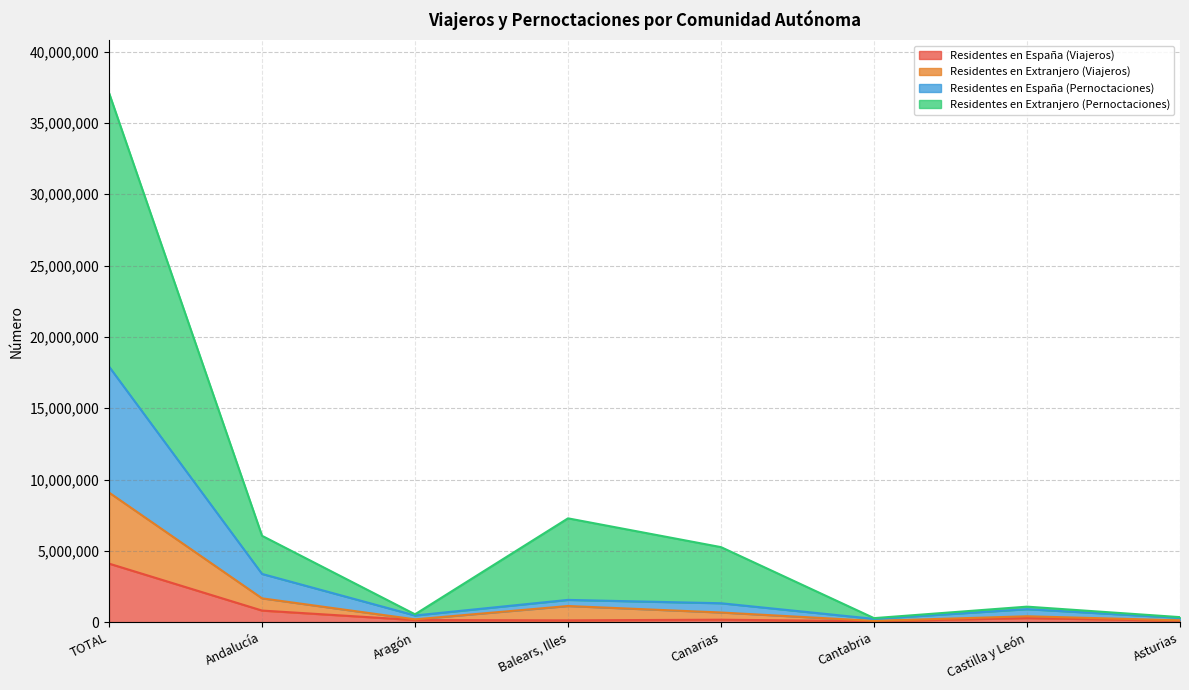

Is it true that Residentes en España (Viajeros) equals 174147 at Canarias?

True